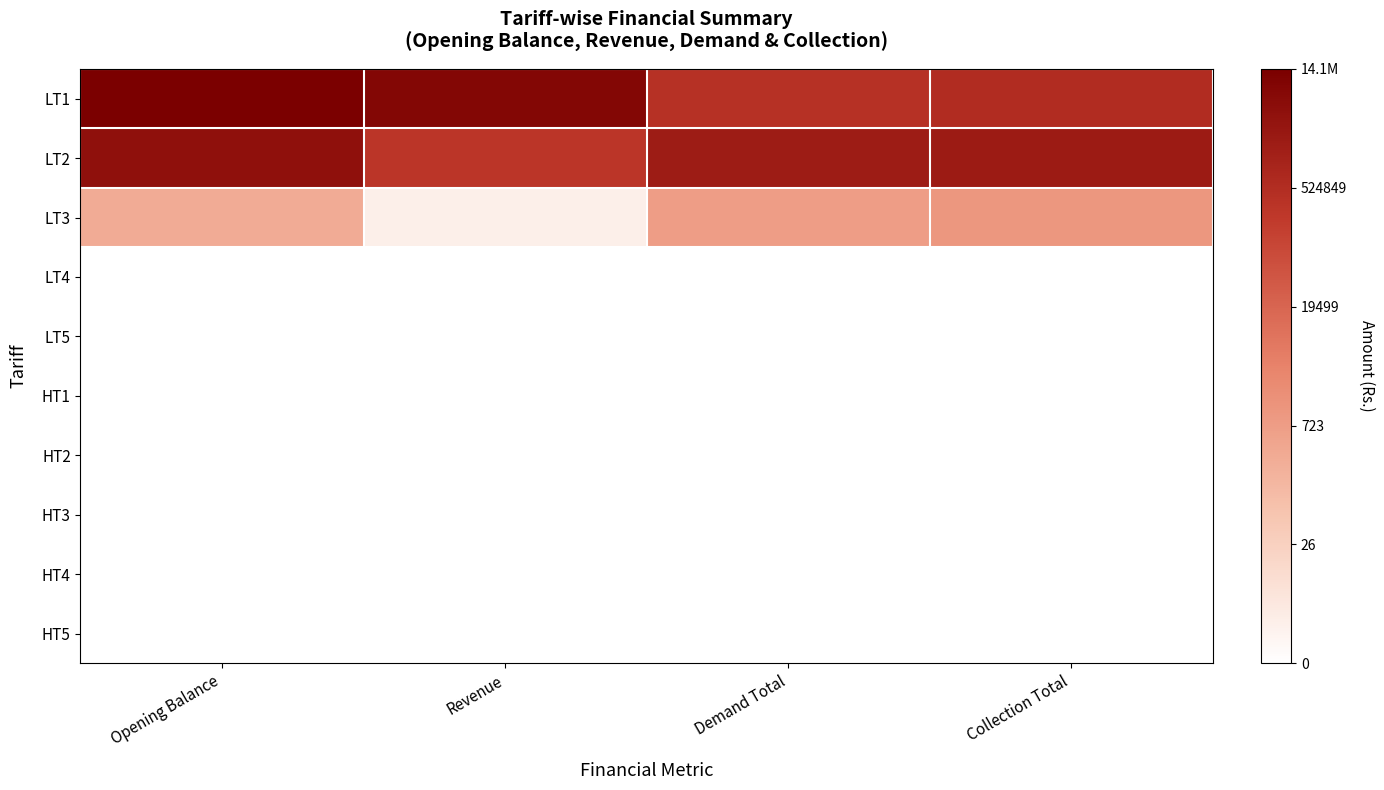

Reading right to left, extract all data points from this chart.

LT1: Collection Total=13.2	Demand Total=12.9	Revenue=15.9	Opening Balance=16.5
LT2: Collection Total=14.5	Demand Total=14.4	Revenue=12.6	Opening Balance=15.2
LT3: Collection Total=7.0	Demand Total=6.6	Revenue=1.1	Opening Balance=5.7
LT4: Collection Total=0.0	Demand Total=0.0	Revenue=0.0	Opening Balance=0.0
LT5: Collection Total=0.0	Demand Total=0.0	Revenue=0.0	Opening Balance=0.0
HT1: Collection Total=0.0	Demand Total=0.0	Revenue=0.0	Opening Balance=0.0
HT2: Collection Total=0.0	Demand Total=0.0	Revenue=0.0	Opening Balance=0.0
HT3: Collection Total=0.0	Demand Total=0.0	Revenue=0.0	Opening Balance=0.0
HT4: Collection Total=0.0	Demand Total=0.0	Revenue=0.0	Opening Balance=0.0
HT5: Collection Total=0.0	Demand Total=0.0	Revenue=0.0	Opening Balance=0.0